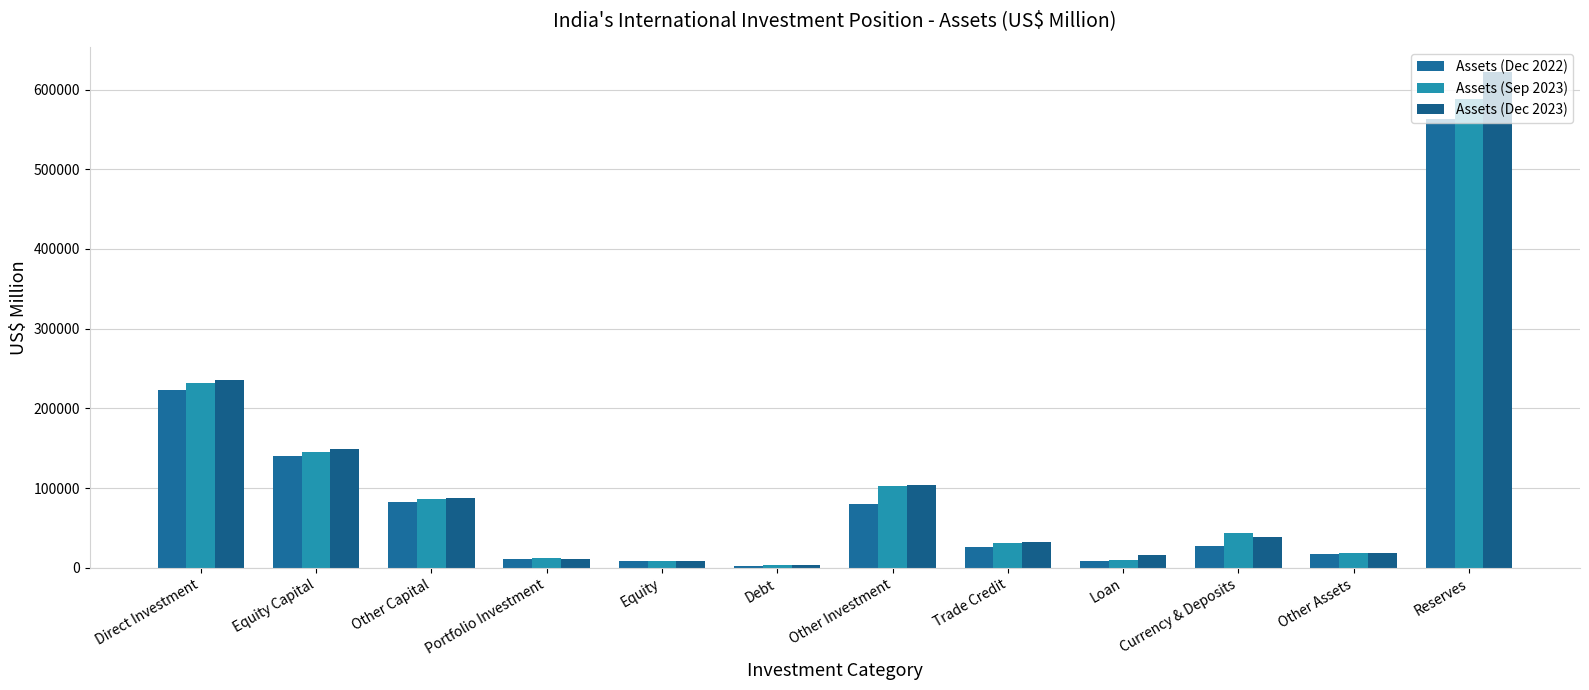

What is the total value across all series at Trade Credit?

88632